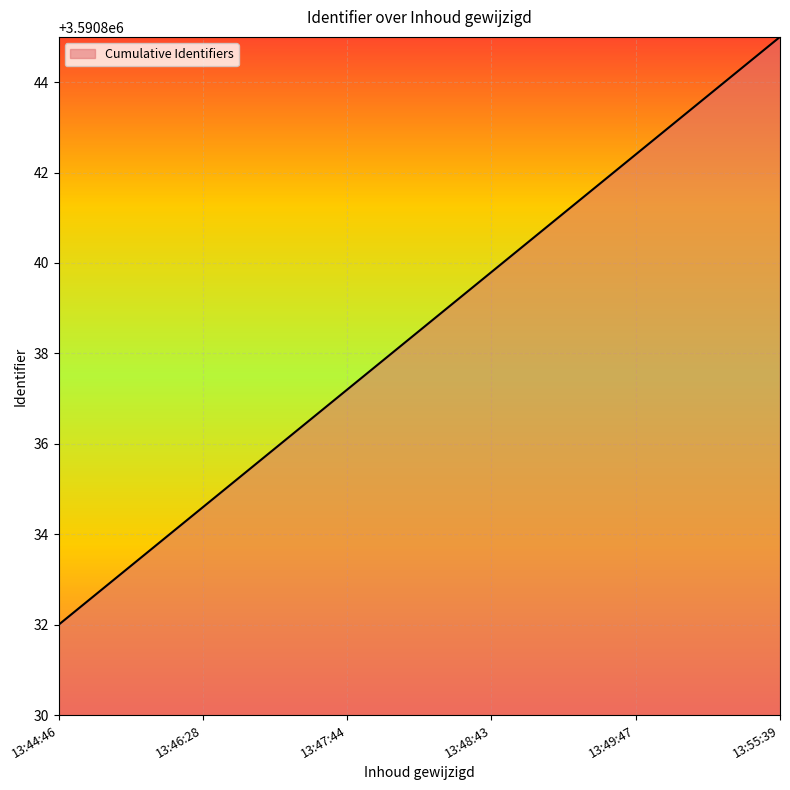

What is the maximum value shown in the chart?

3590845.0